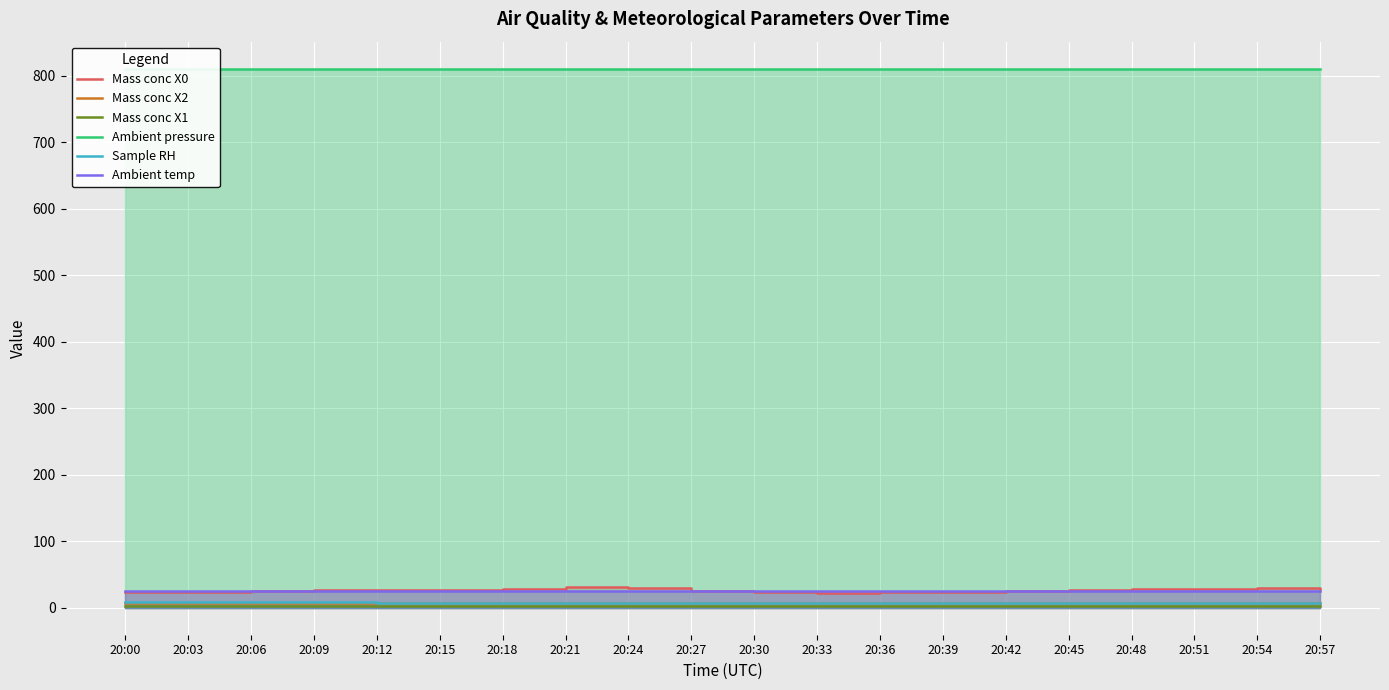

How many series are shown in this chart?

6